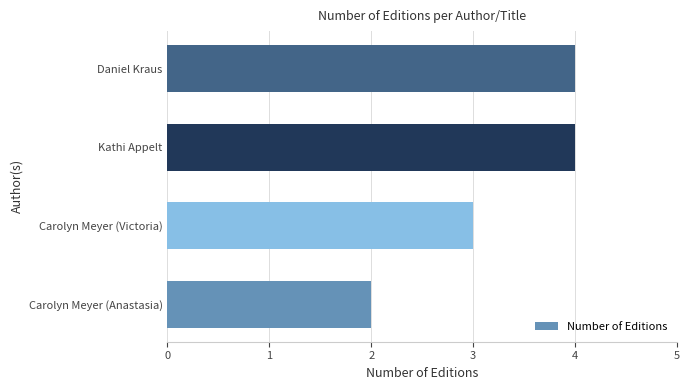

What is the difference between the second highest and minimum values?

2